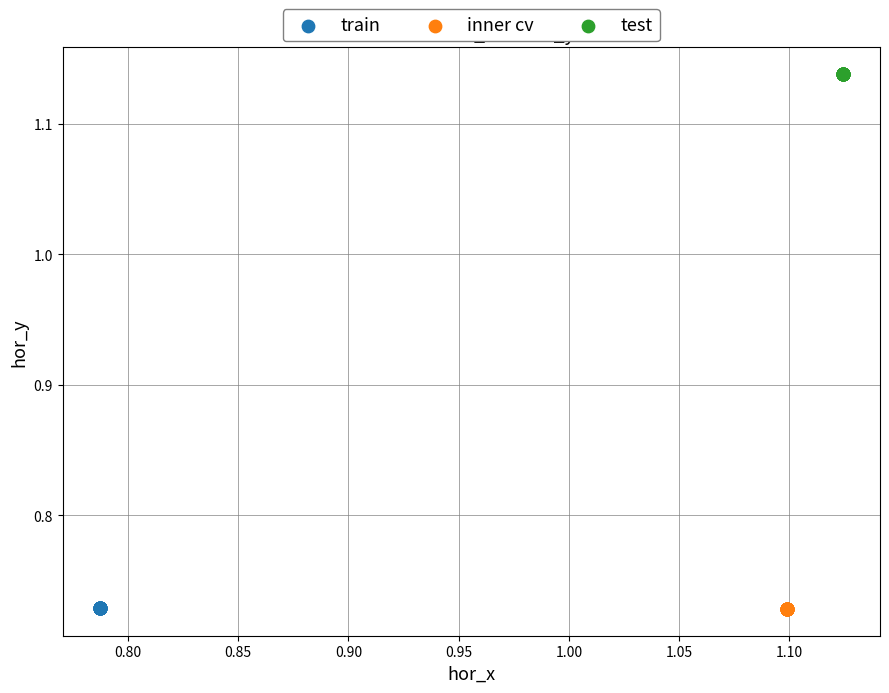

Which series contains the highest Y value?

test